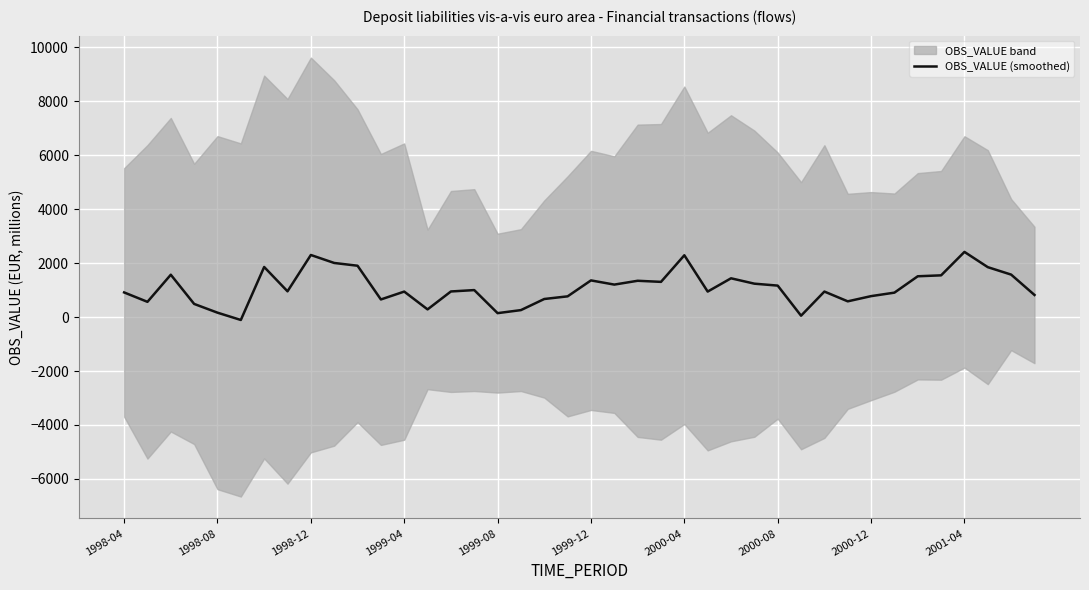

Reading left to right, what are all the values shown in this chart?

914.2	565.2	1570.5	487.7	163.6	-107.4	1857.1	955.3	2302.5	2006.6	1904.1	653.5	945.1	284.9	949.8	1000.8	145.8	258.7	670.6	768.7	1360.0	1204.7	1346.2	1305.7	2291.7	945.6	1438.0	1238.8	1167.1	50.8	945.9	583.7	776.7	906.1	1513.2	1547.6	2416.4	1851.0	1575.1	820.1